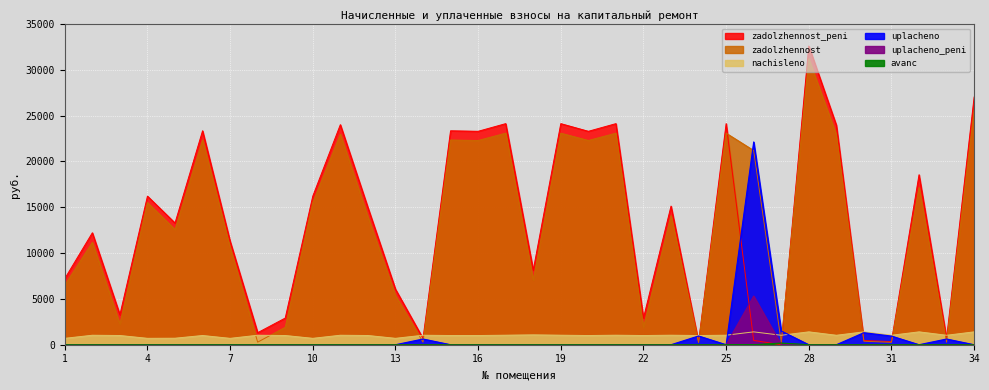

What is the maximum value for nachisleno?

1404.0